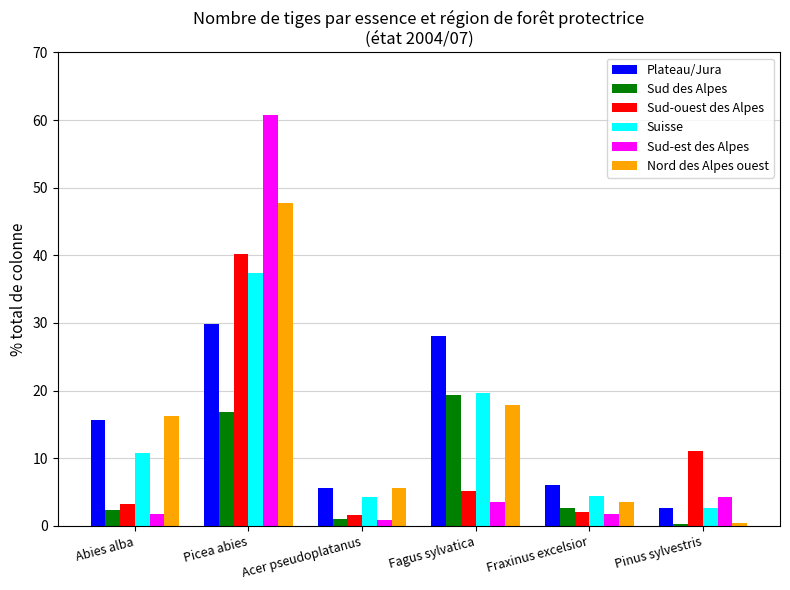

Does the chart contain stacked bars?

No